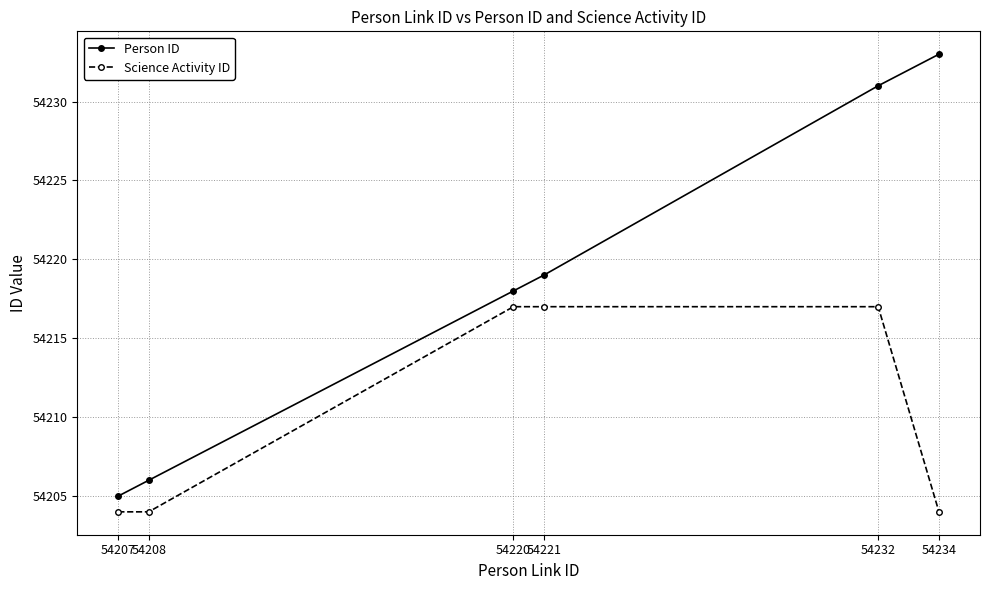

How many categories are shown in the chart?

6